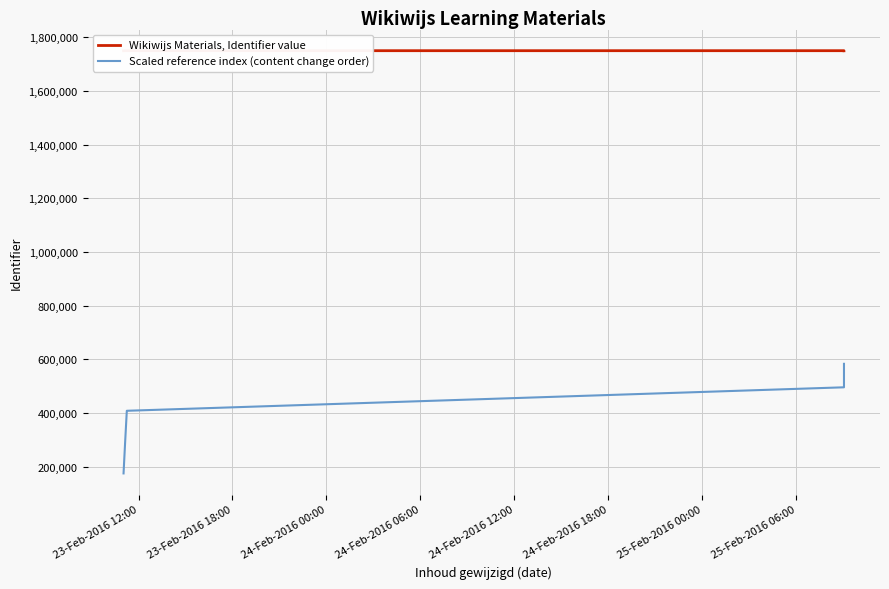

What is the difference between the maximum and second lowest values in the Wikiwijs Materials, Identifier value series?

321.0